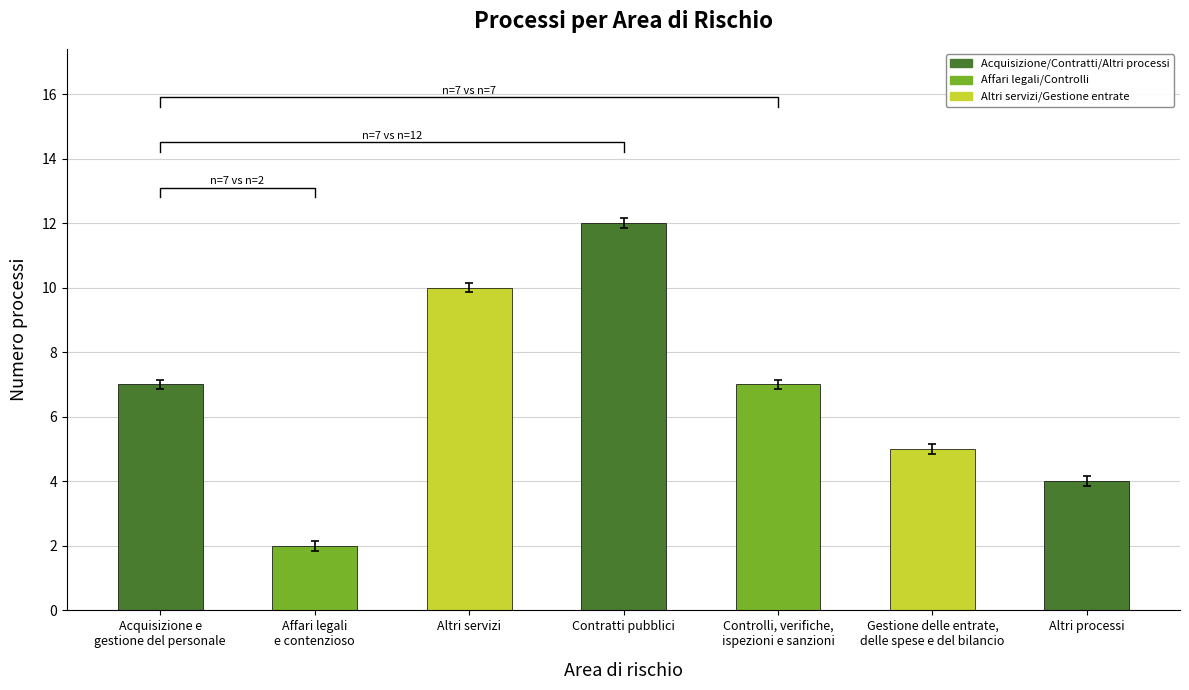

Does the chart contain any negative values?

No